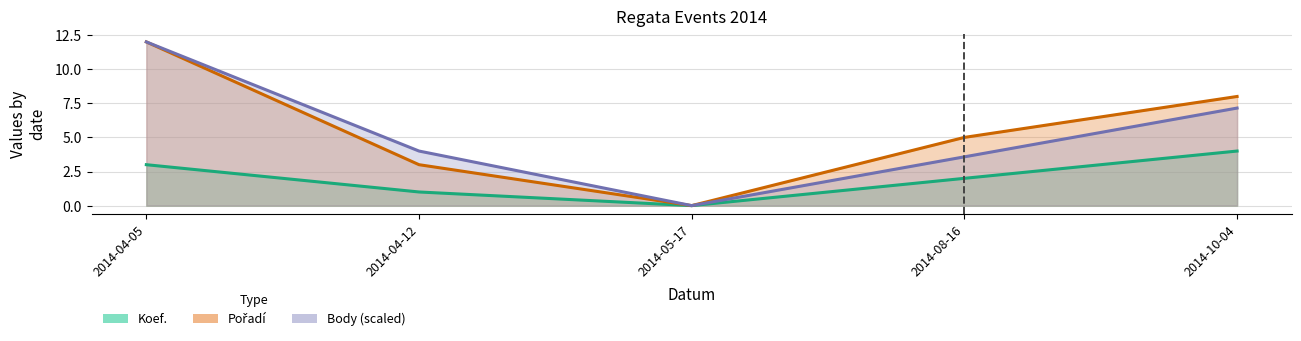

At which category does Body reach its first local valley?

2014-05-17